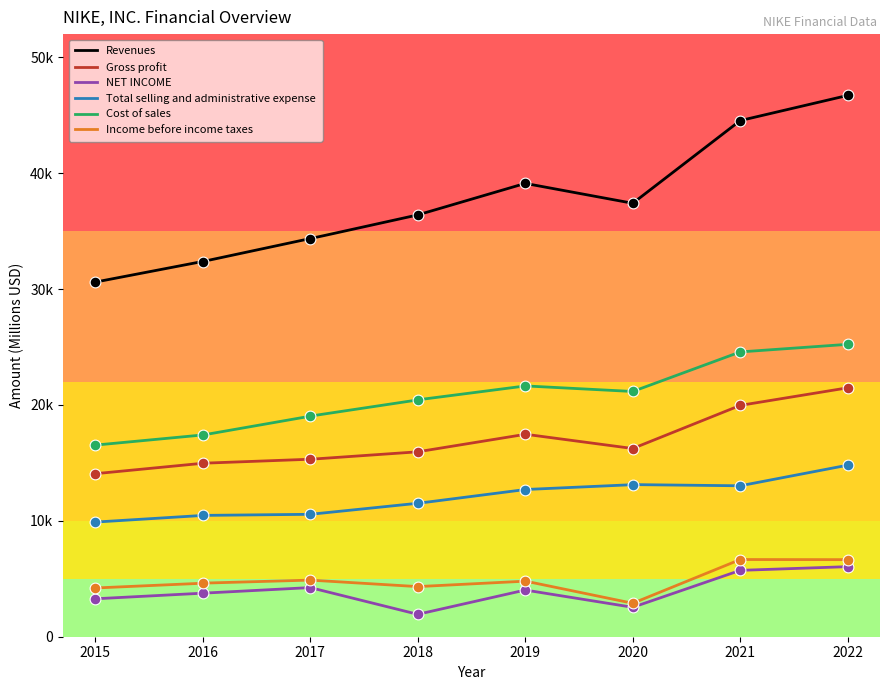

Which series has the widest spread of Y values?

Revenues